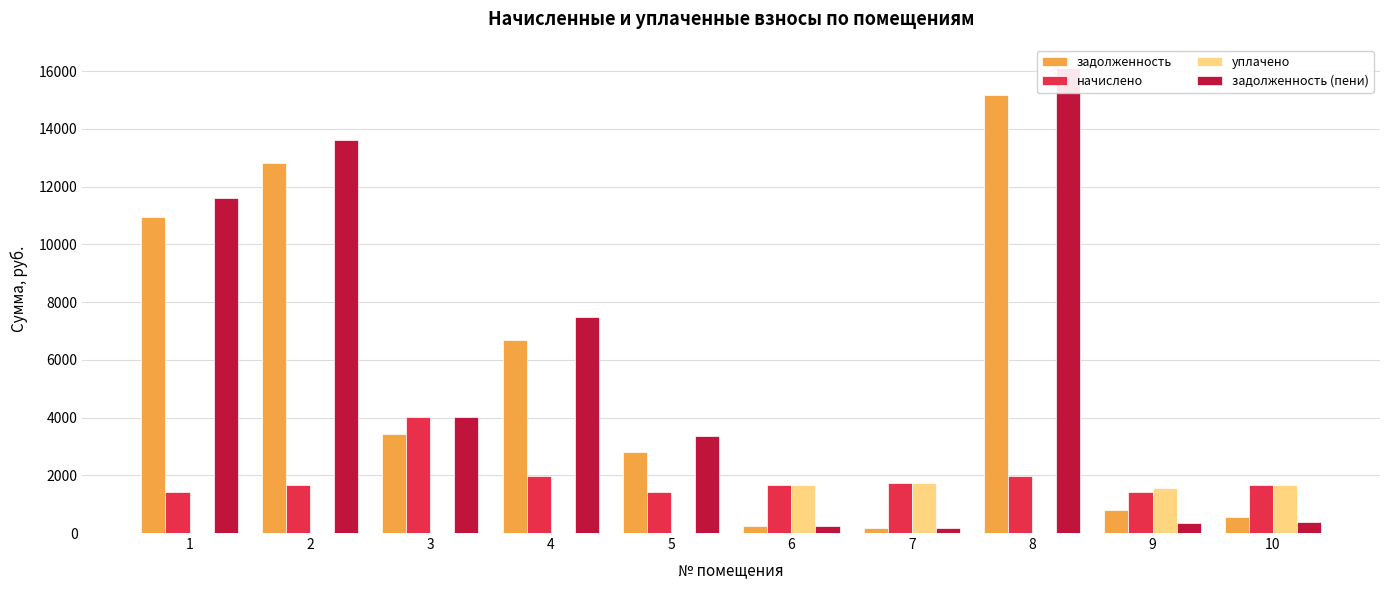

How many bars are there in total?

40